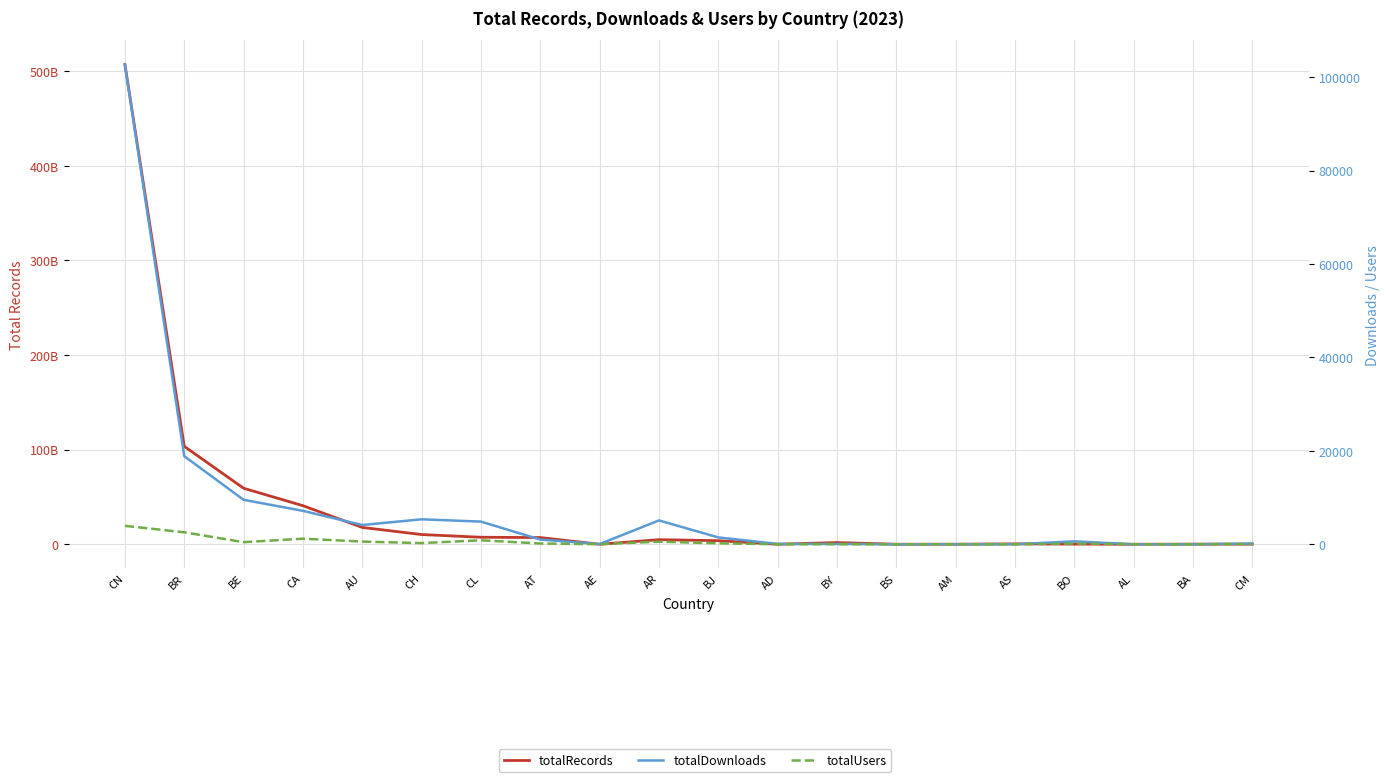

Between BE and BS, which series saw the biggest shift?

totalRecords